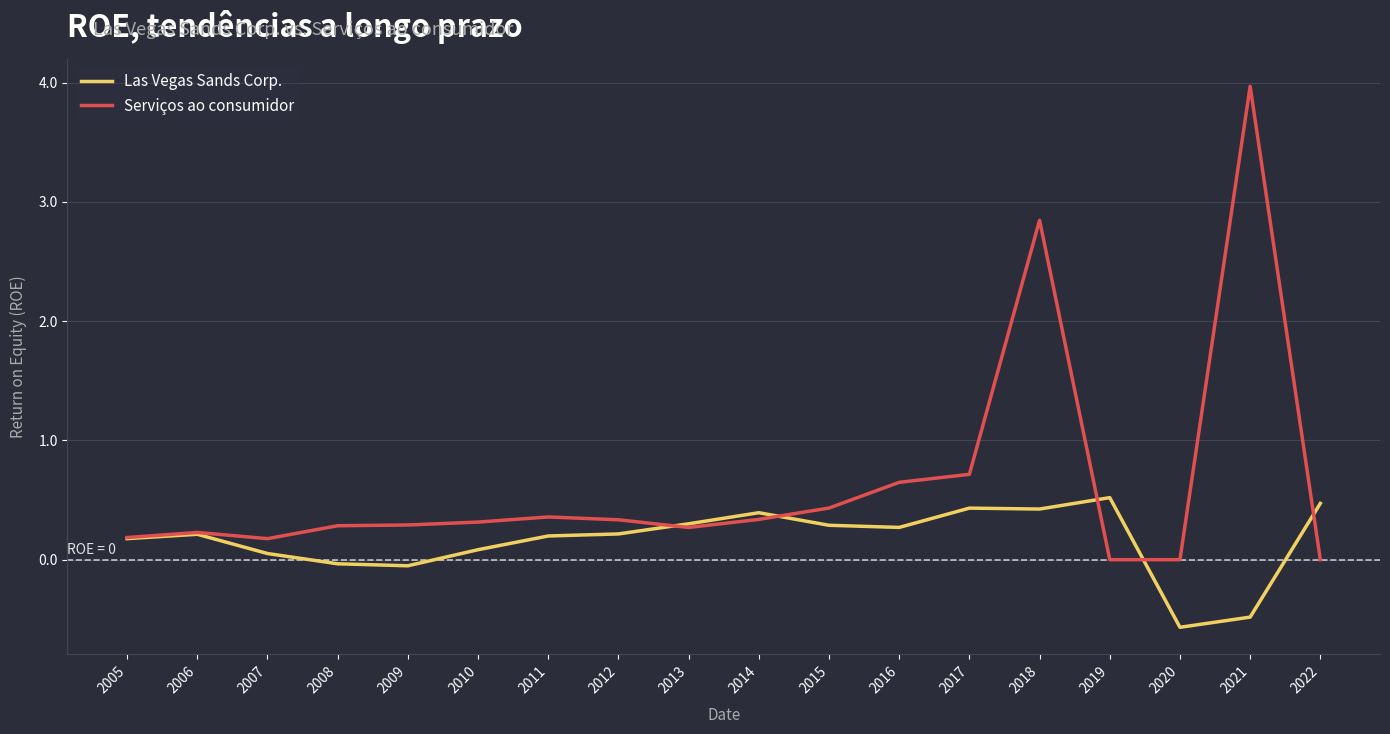

What is the maximum value for Serviços ao consumidor?

4.0